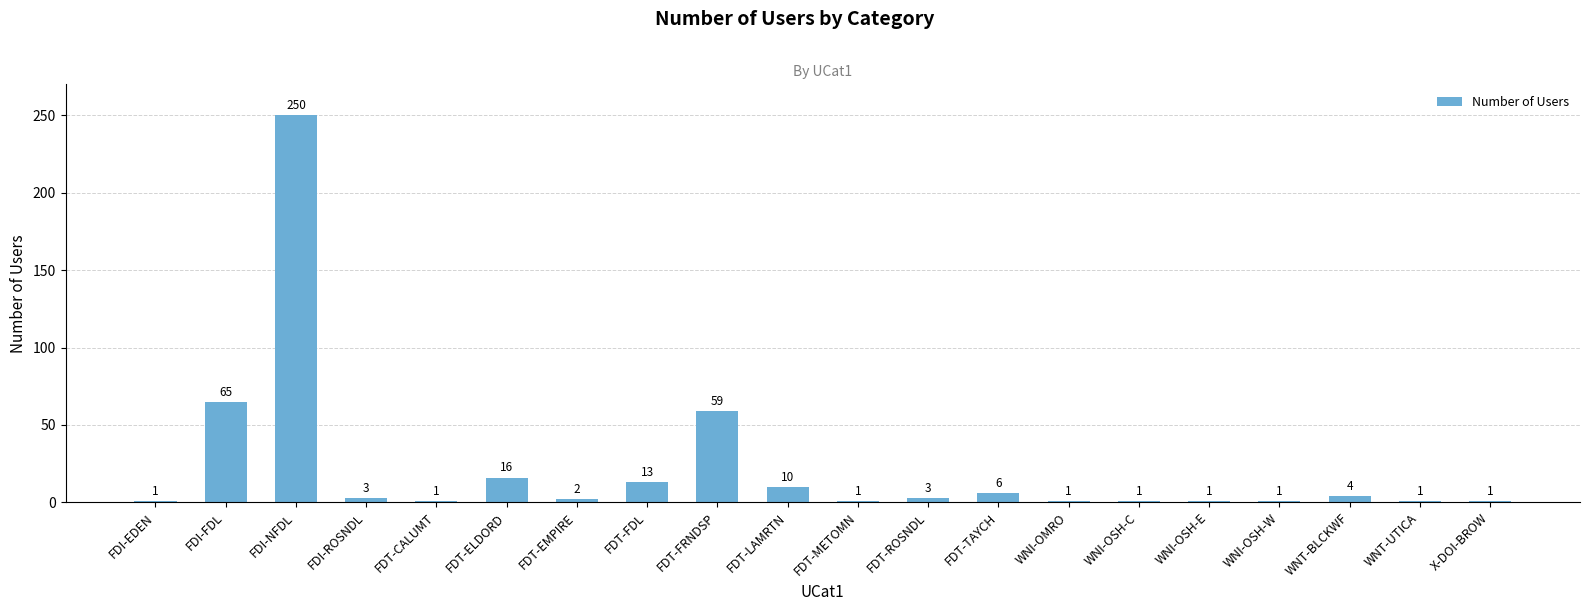

What position from the right is X-DOI-BROW?

1